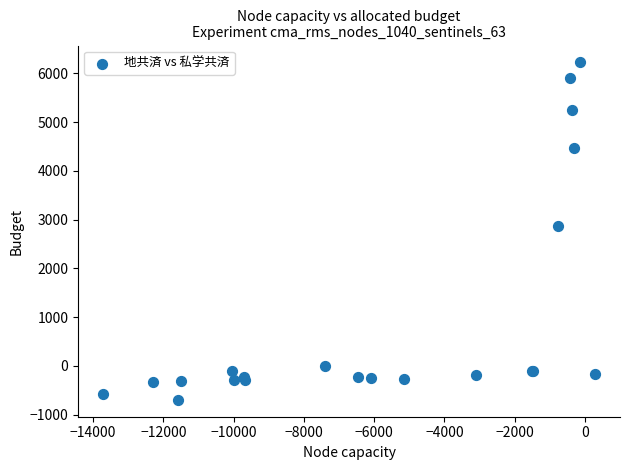

What Y value in the scatter plot is closest to 2763?

2878